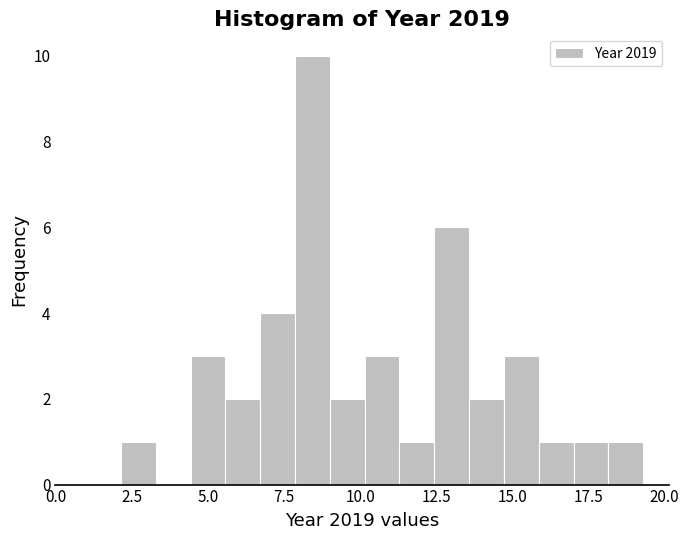

Read against the x-axis, roughly where is the centre of the tallest bar?

8.5